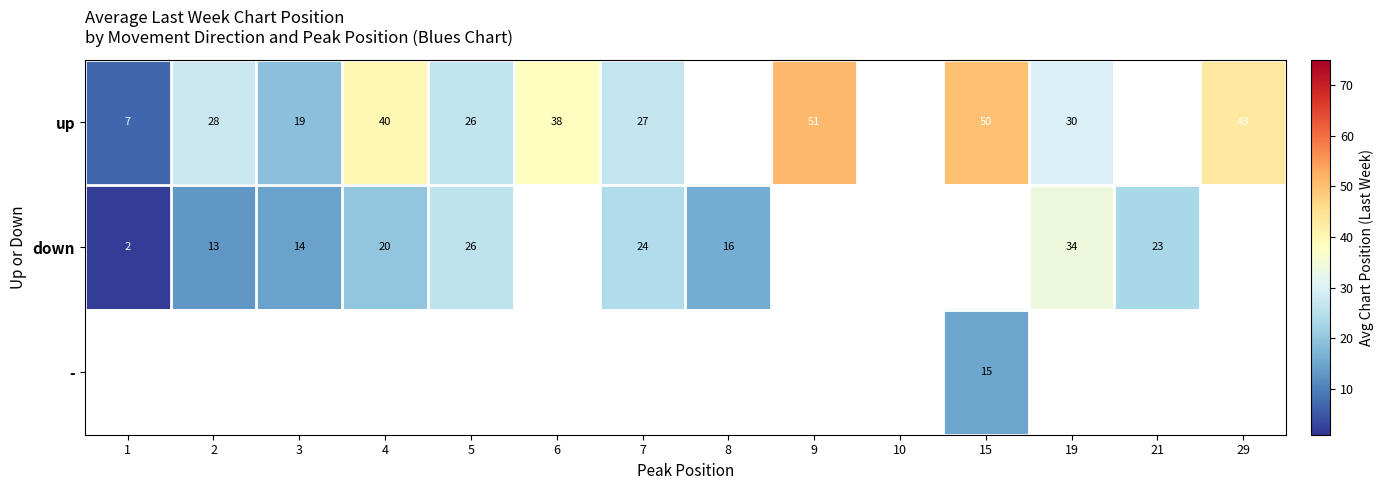

What is the difference between the up values at 15 and 19?

20